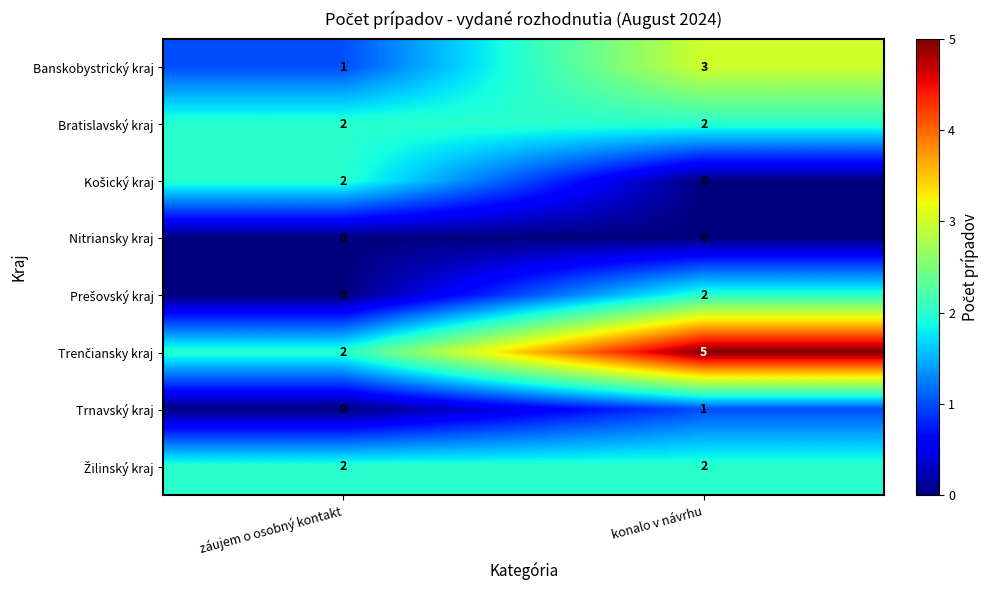

Which category has the lowest value in the Banskobystrický kraj series?

záujem o osobný kontakt